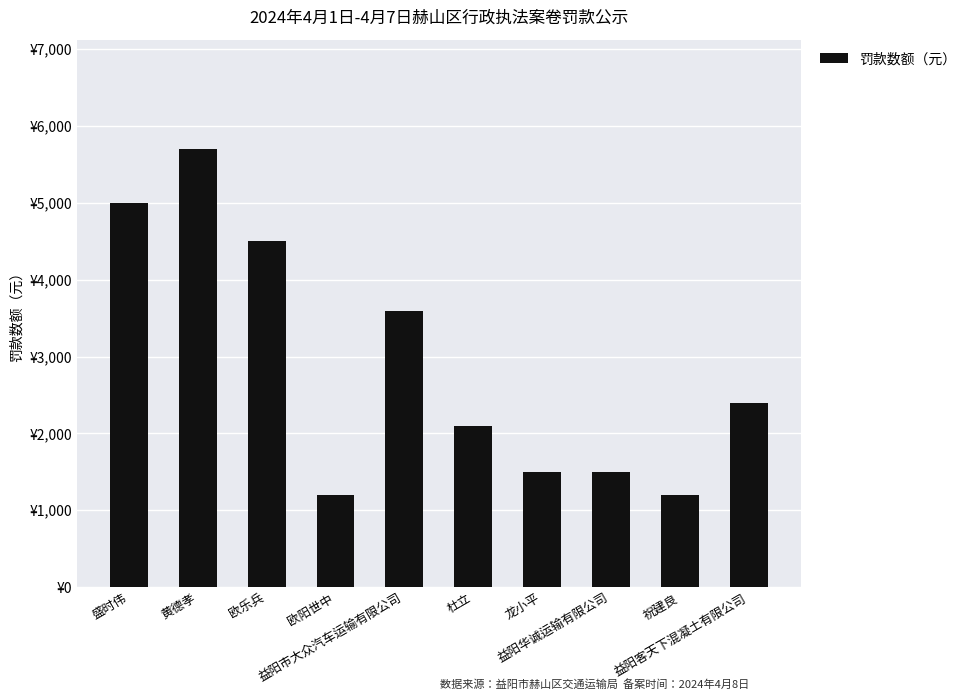

Are the bars horizontal?

No